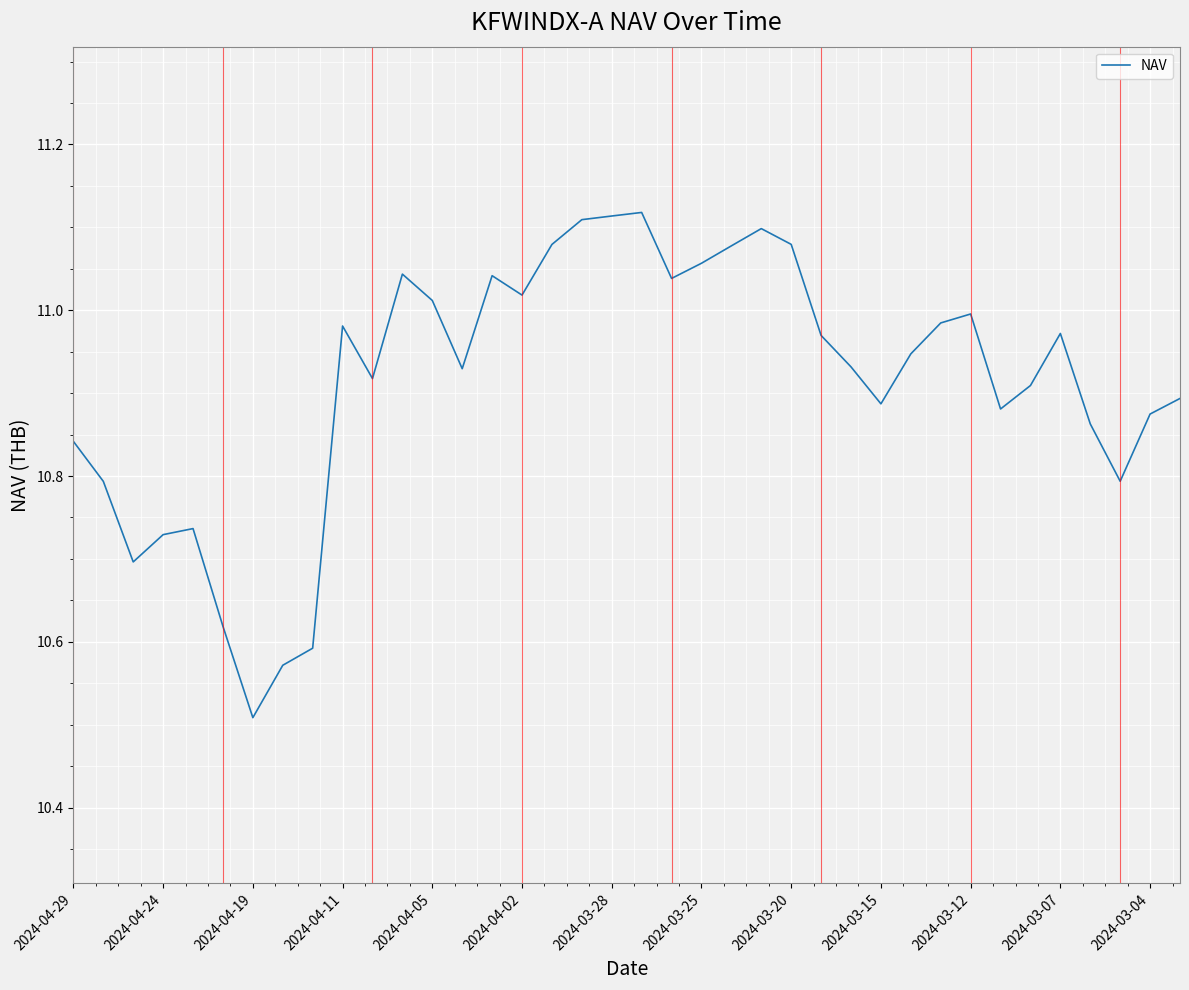

What is the difference between the maximum and minimum values?

0.6